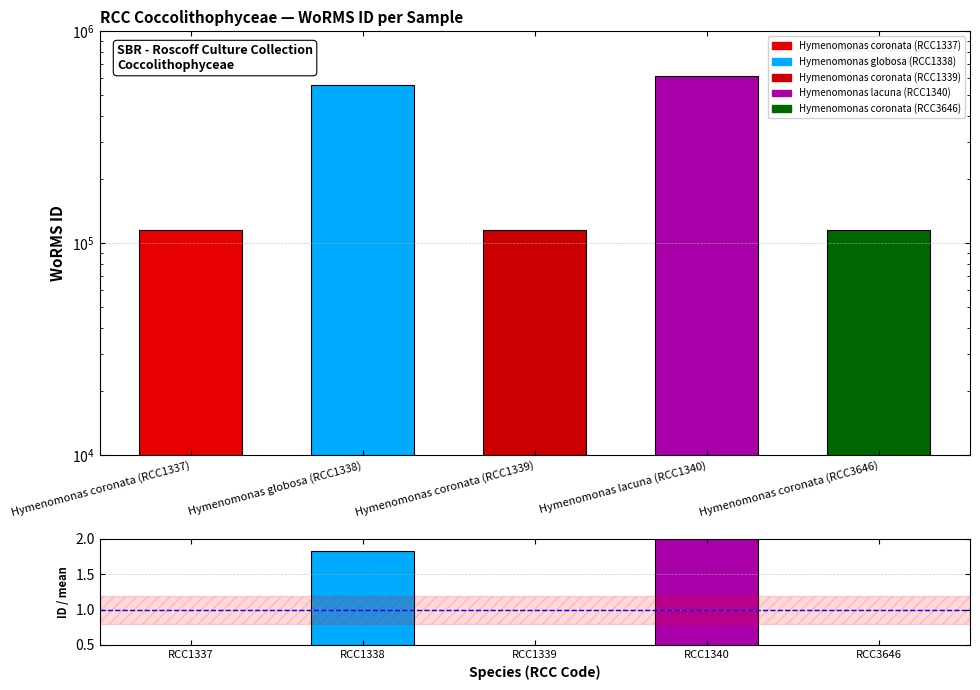

Rank the series by their maximum value, from highest to lowest.

WoRMS ID, WoRMS ID / mean